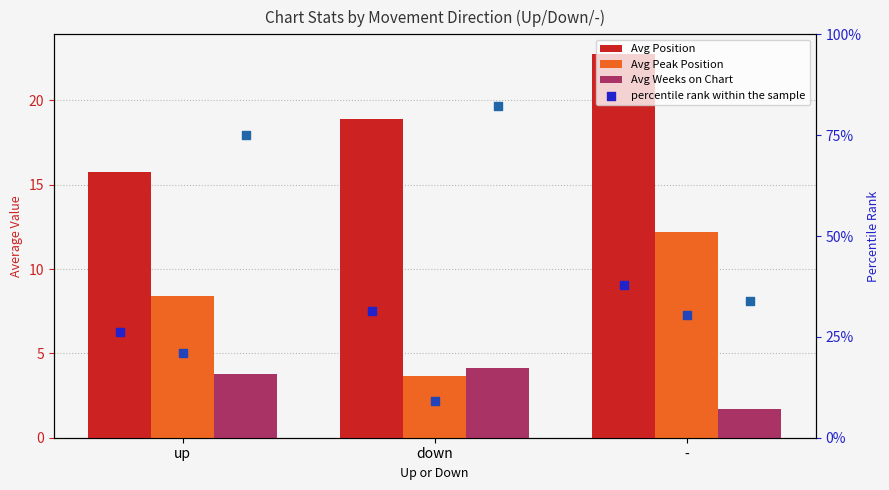

Which series reaches the minimum Y coordinate?

Avg Weeks on Chart